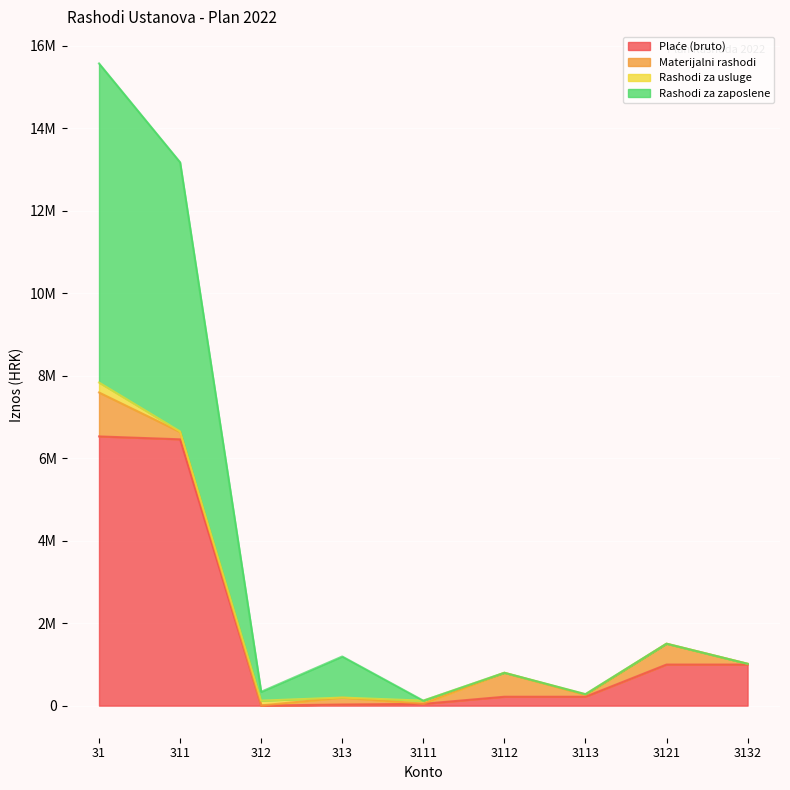

How many interior local valleys does the Rashodi za zaposlene series have?

3